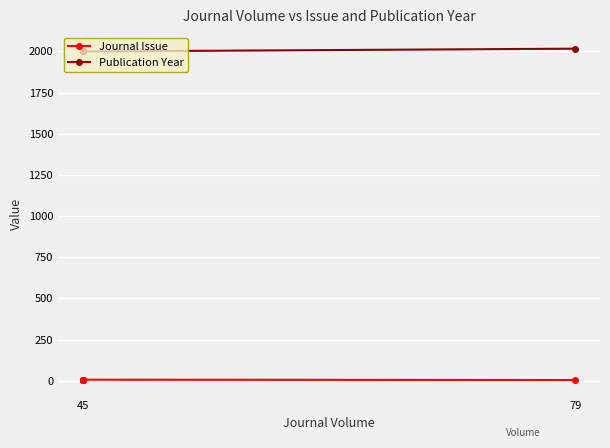

Is it true that Journal Issue equals 7 at 45?

True